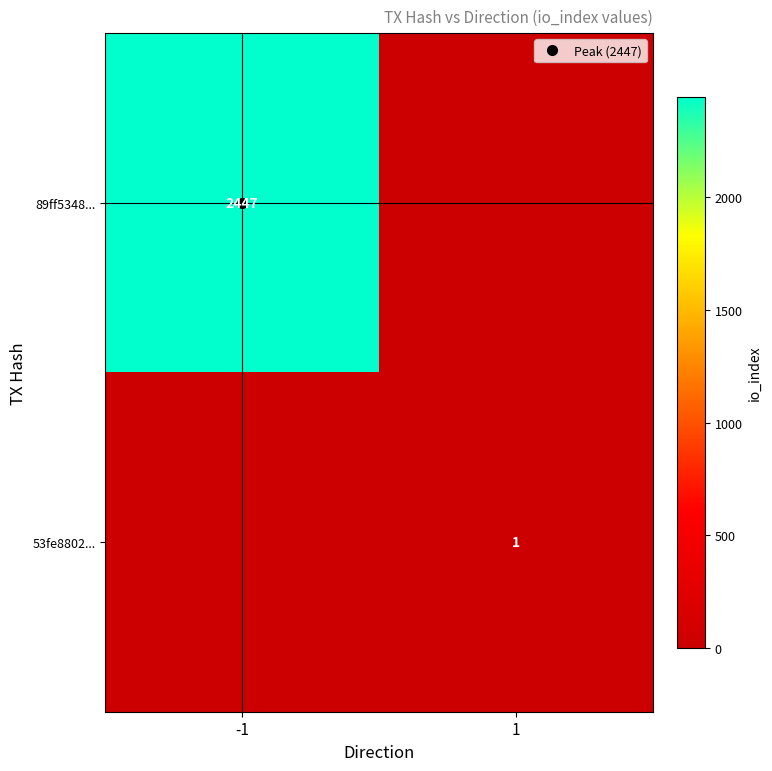

Which series has the largest total across all categories?

89ff5348...